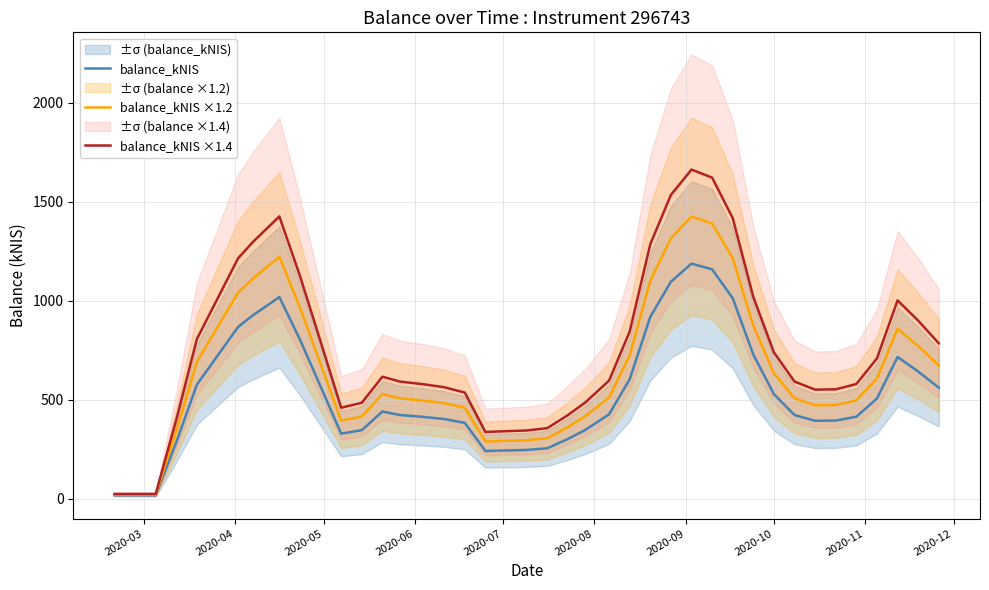

What is the average value of the balance_kNIS ×1.4 series?

740.3